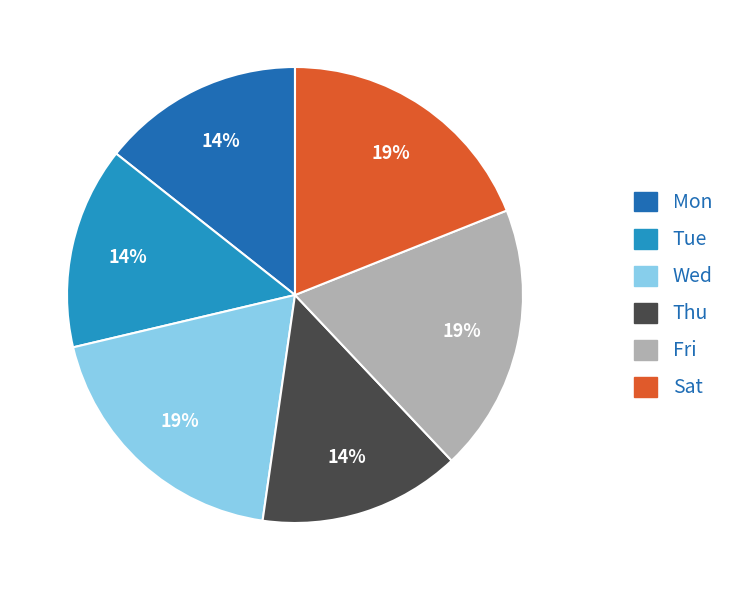

To the nearest percent, what is the average slice percentage?

17%